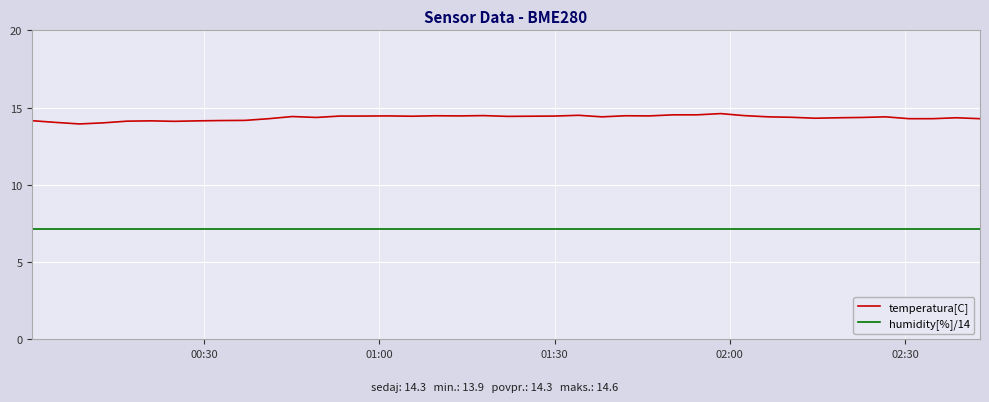

Which series has the largest range (max minus min)?

temperatura[C]